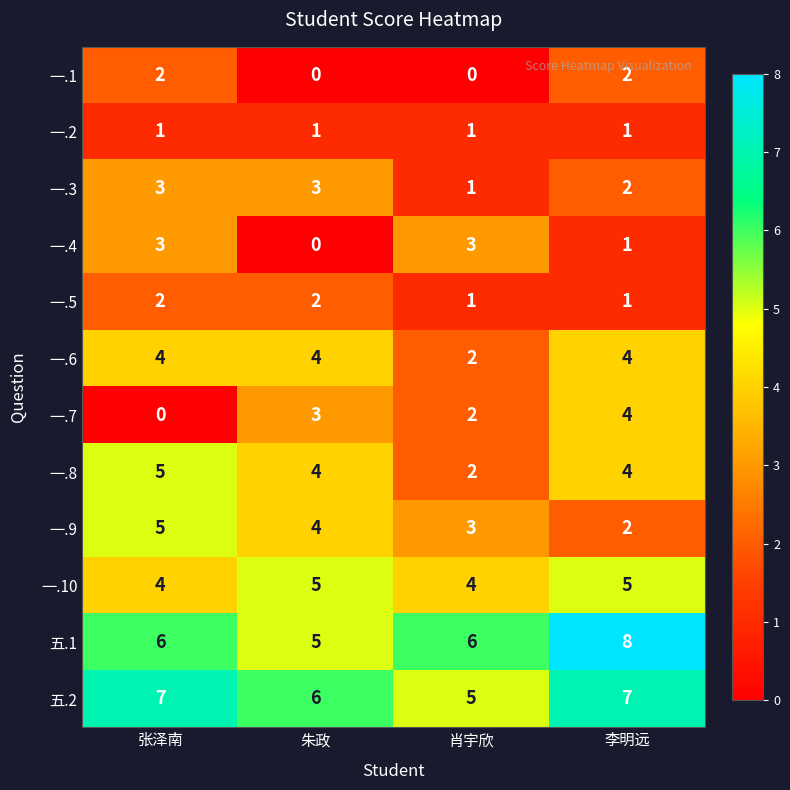

At how many categories does at least one series exceed 2?

4